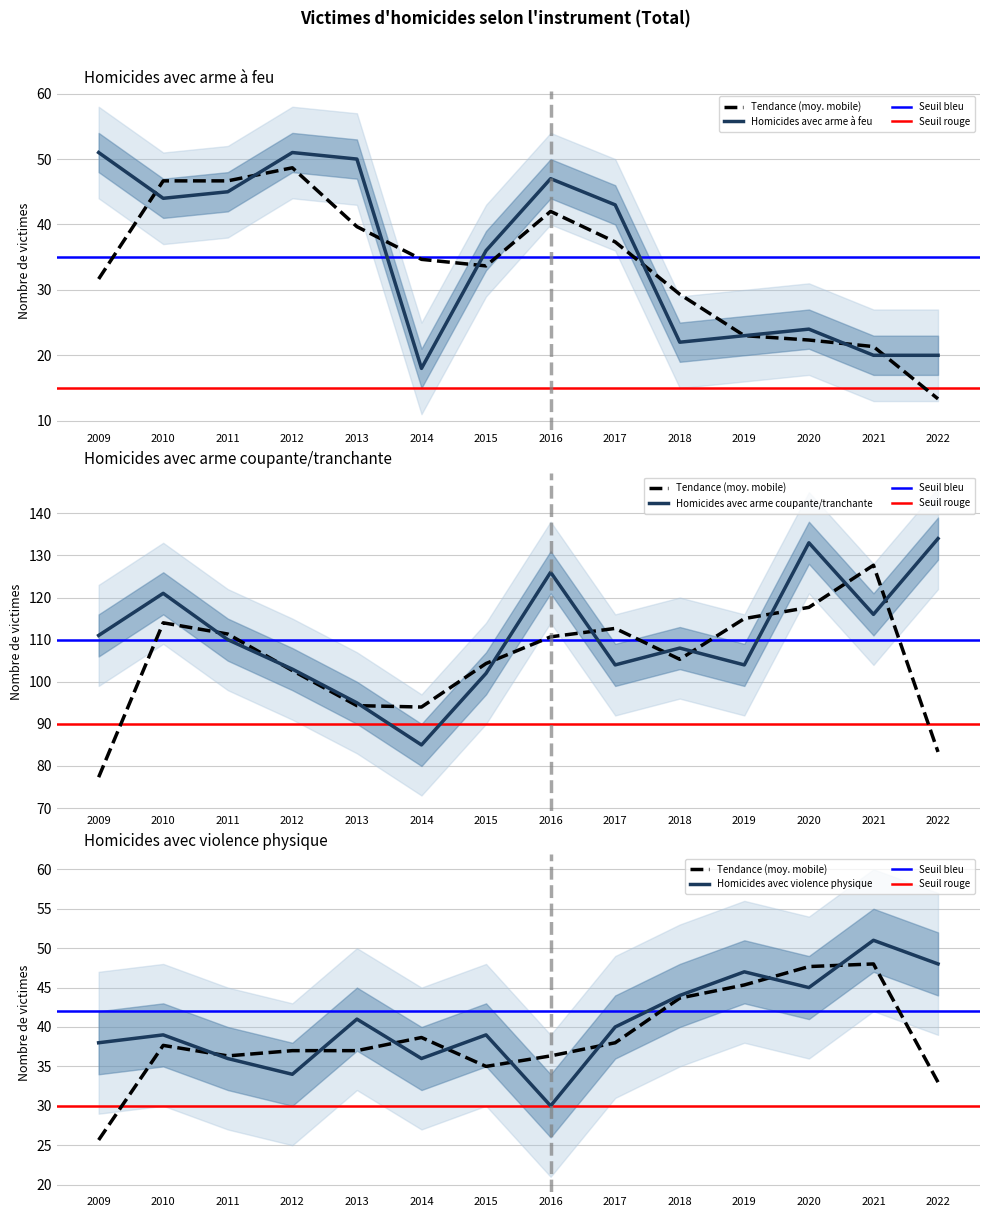

Which category has the highest value across all series?

2022